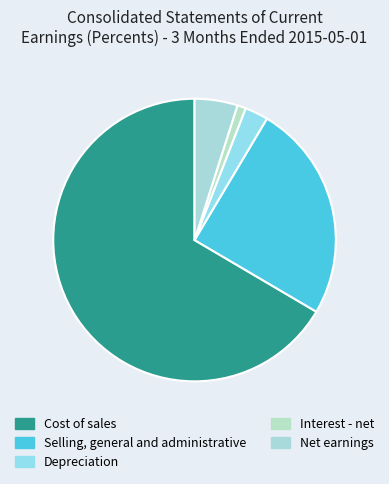

To the nearest percent, what is the difference between the Selling, general and administrative and Net earnings slice percentages?

20%